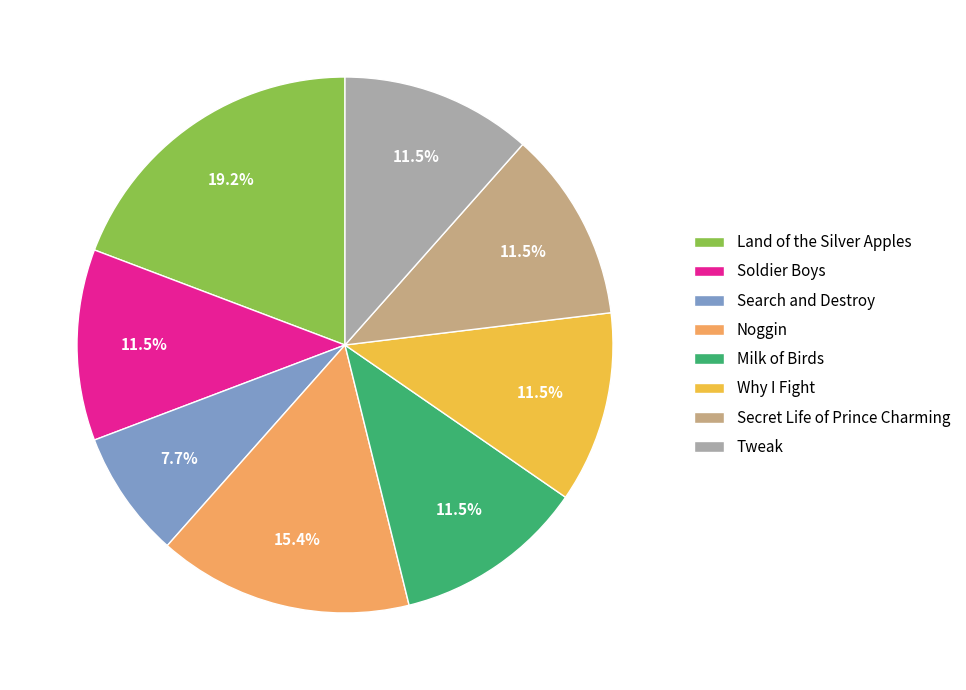

To the nearest percent, what portion does Noggin represent?

15%